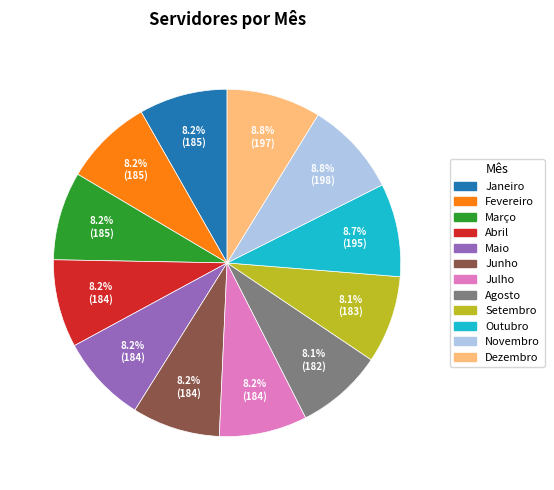

What percentage is NOT represented by Dezembro?

91.2%